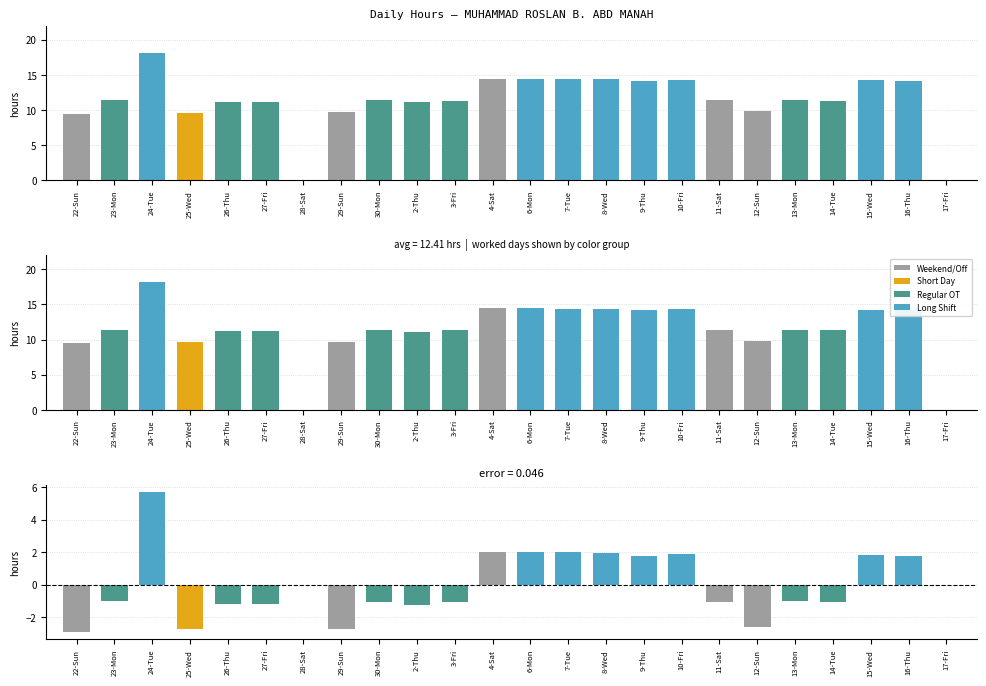

What is the ratio of the value at 25-Wed to the value at 10-Fri?

0.7